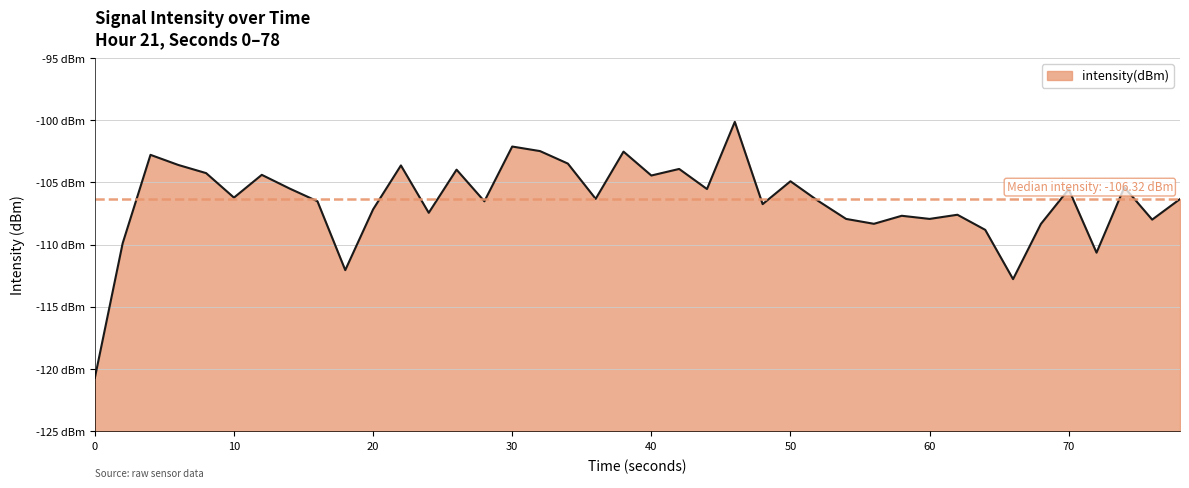

Reading right to left, transcribe all the data shown in this chart.

-106.3	-108.0	-105.4	-110.6	-105.5	-108.3	-112.8	-108.8	-107.6	-107.9	-107.7	-108.3	-107.9	-106.5	-104.9	-106.7	-100.1	-105.5	-103.9	-104.4	-102.5	-106.3	-103.5	-102.5	-102.1	-106.5	-104.0	-107.4	-103.6	-107.2	-112.0	-106.5	-105.5	-104.4	-106.2	-104.2	-103.6	-102.8	-109.9	-120.7